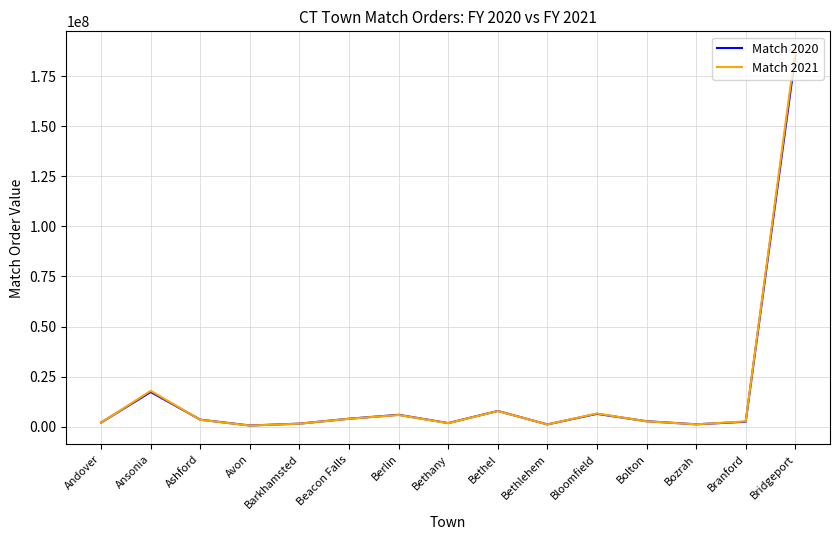

What is the sum of all Match 2020 values?

243826461